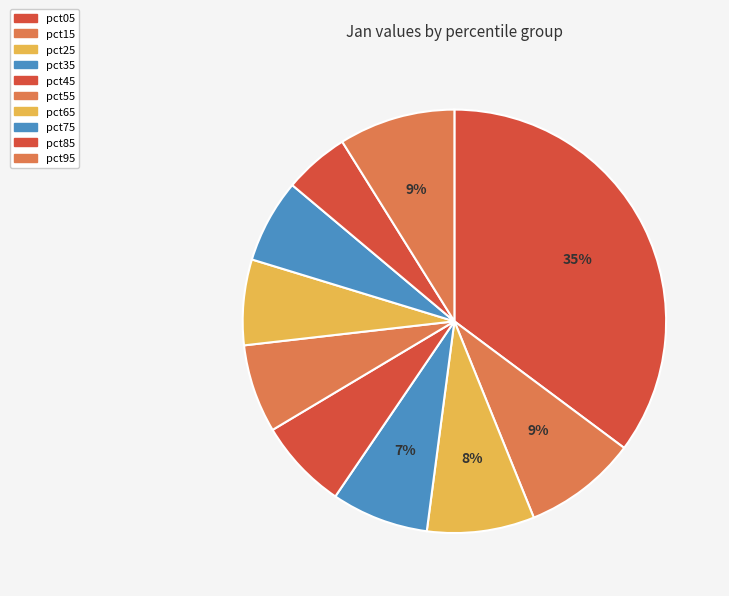

Is there a majority slice in this chart?

No